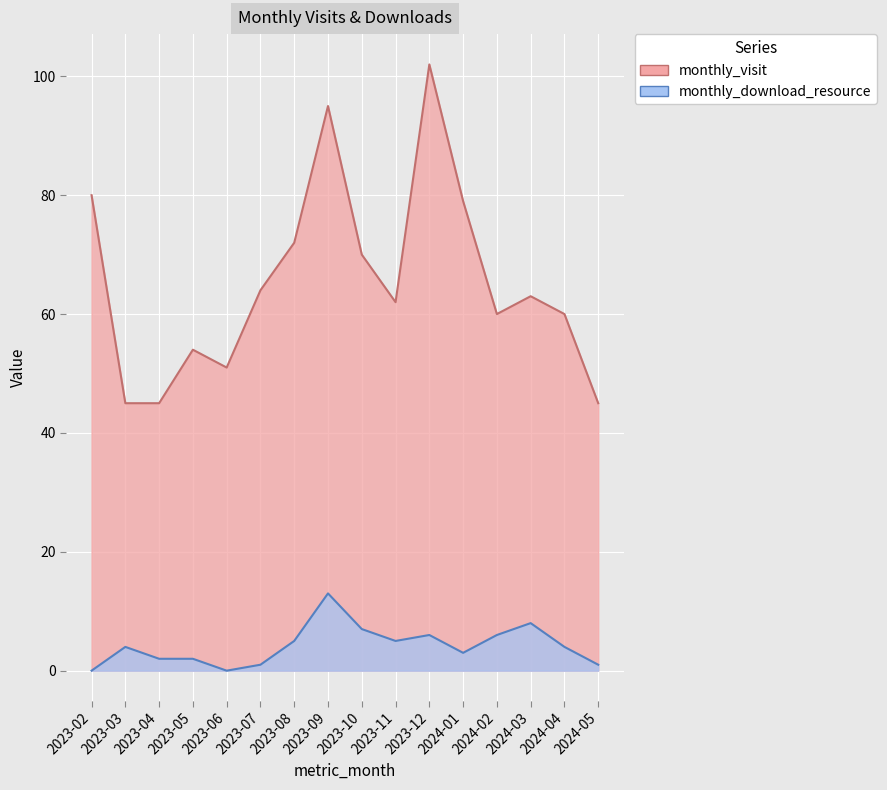

At how many categories does at least one series exceed 93?

2